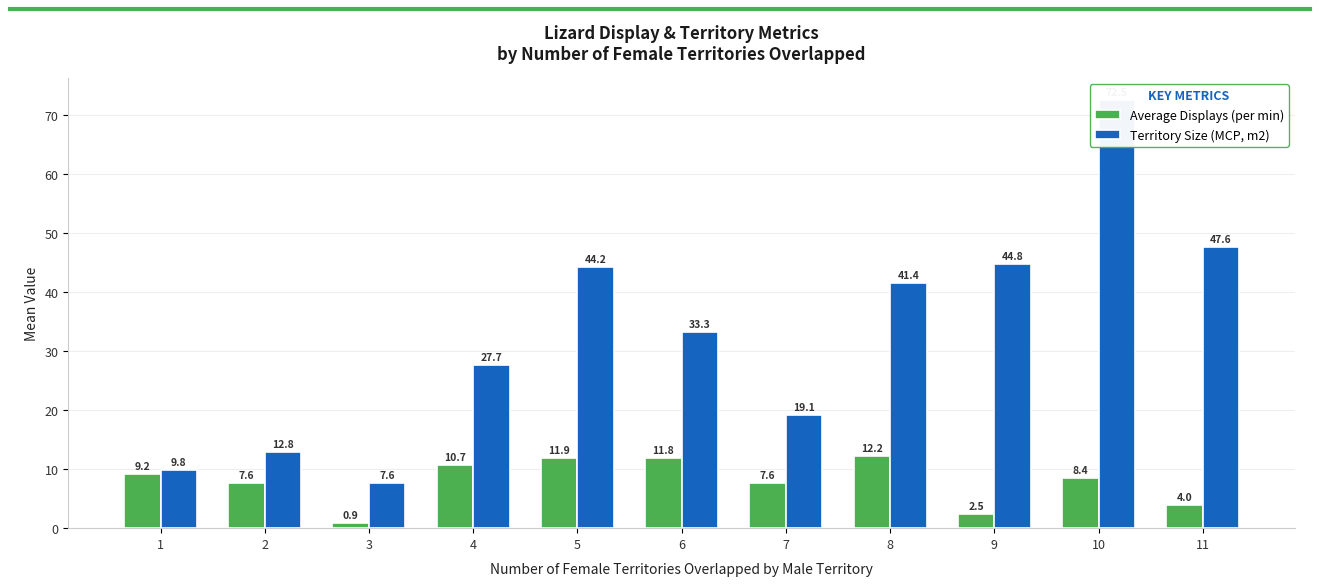

What is the greatest value displayed?

72.5